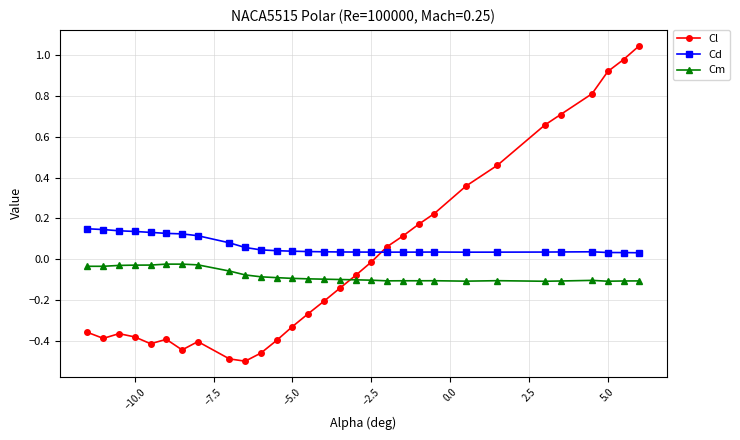

True or false: Cl has more than 0 points higher than both neighbors.

True